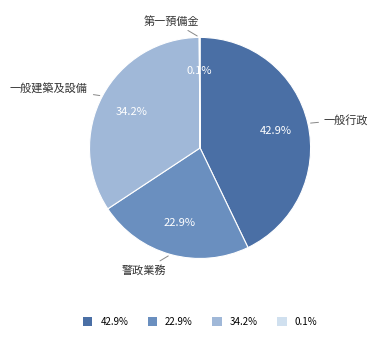

Between 一般建築及設備 and 一般行政, which is larger?

一般行政